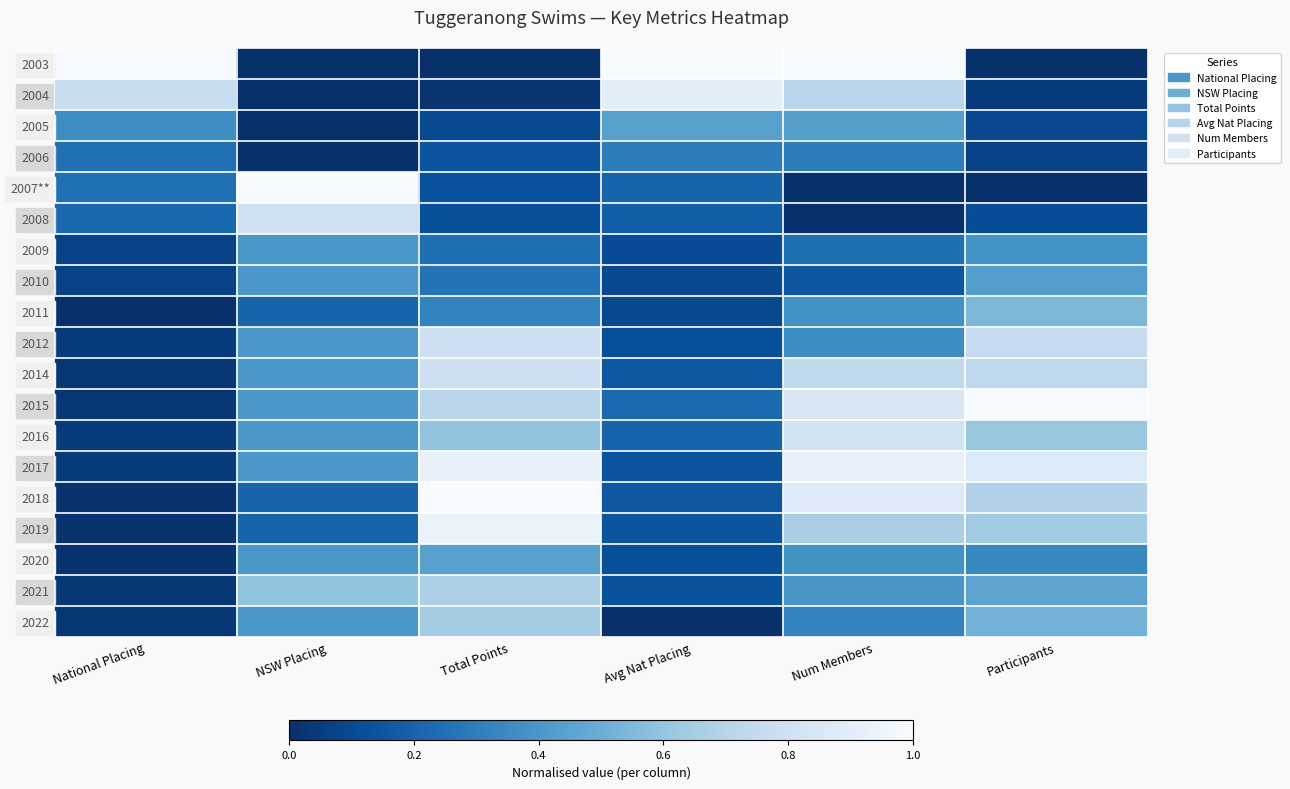

Reading right to left, transcribe all the data shown in this chart.

2003: Participants=0.0	Num Members=1.0	Avg Nat Placing=1.0	Total Points=0.0	NSW Placing=0.0	National Placing=1.0
2004: Participants=0.0	Num Members=0.7	Avg Nat Placing=0.9	Total Points=0.0	NSW Placing=0.0	National Placing=0.8
2005: Participants=0.1	Num Members=0.4	Avg Nat Placing=0.4	Total Points=0.1	NSW Placing=0.0	National Placing=0.4
2006: Participants=0.1	Num Members=0.3	Avg Nat Placing=0.3	Total Points=0.1	NSW Placing=0.0	National Placing=0.2
2007**: Participants=0.0	Num Members=0.0	Avg Nat Placing=0.2	Total Points=0.1	NSW Placing=1.0	National Placing=0.2
2008: Participants=0.1	Num Members=0.0	Avg Nat Placing=0.2	Total Points=0.1	NSW Placing=0.8	National Placing=0.2
2009: Participants=0.4	Num Members=0.2	Avg Nat Placing=0.1	Total Points=0.2	NSW Placing=0.4	National Placing=0.1
2010: Participants=0.4	Num Members=0.2	Avg Nat Placing=0.1	Total Points=0.3	NSW Placing=0.4	National Placing=0.1
2011: Participants=0.5	Num Members=0.4	Avg Nat Placing=0.1	Total Points=0.3	NSW Placing=0.2	National Placing=0.0
2012: Participants=0.8	Num Members=0.4	Avg Nat Placing=0.1	Total Points=0.8	NSW Placing=0.4	National Placing=0.0
2014: Participants=0.7	Num Members=0.7	Avg Nat Placing=0.2	Total Points=0.8	NSW Placing=0.4	National Placing=0.0
2015: Participants=1.0	Num Members=0.8	Avg Nat Placing=0.2	Total Points=0.7	NSW Placing=0.4	National Placing=0.0
2016: Participants=0.6	Num Members=0.8	Avg Nat Placing=0.2	Total Points=0.6	NSW Placing=0.4	National Placing=0.0
2017: Participants=0.9	Num Members=0.9	Avg Nat Placing=0.1	Total Points=0.9	NSW Placing=0.4	National Placing=0.0
2018: Participants=0.7	Num Members=0.9	Avg Nat Placing=0.2	Total Points=1.0	NSW Placing=0.2	National Placing=0.0
2019: Participants=0.6	Num Members=0.7	Avg Nat Placing=0.1	Total Points=0.9	NSW Placing=0.2	National Placing=0.0
2020: Participants=0.3	Num Members=0.4	Avg Nat Placing=0.1	Total Points=0.4	NSW Placing=0.4	National Placing=0.0
2021: Participants=0.5	Num Members=0.4	Avg Nat Placing=0.1	Total Points=0.7	NSW Placing=0.6	National Placing=0.0
2022: Participants=0.5	Num Members=0.3	Avg Nat Placing=0.0	Total Points=0.6	NSW Placing=0.4	National Placing=0.0